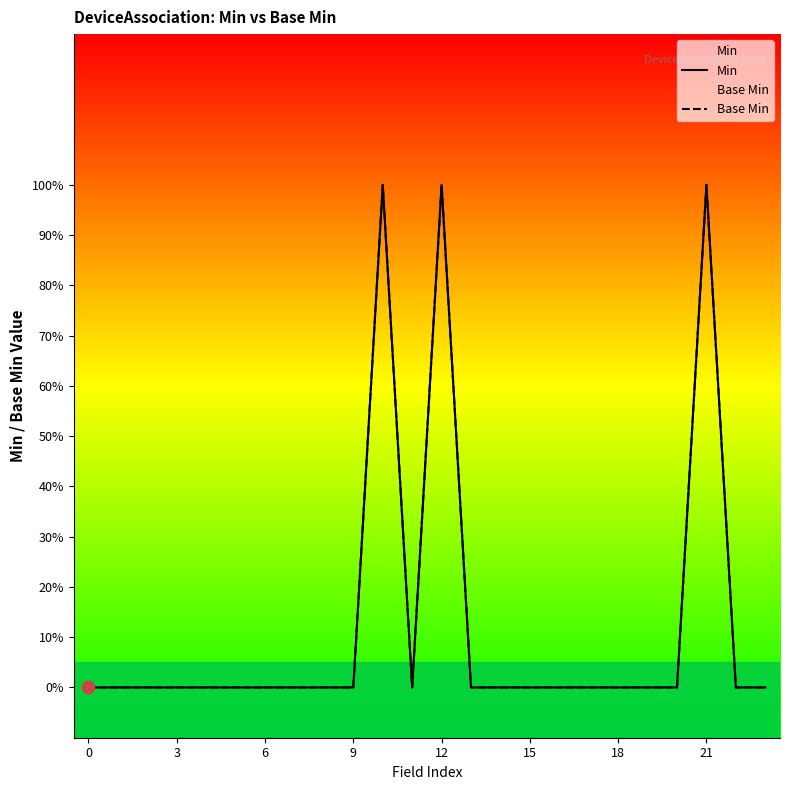

Is the value of Base Min at 22 greater than the value of Min at 18?

No